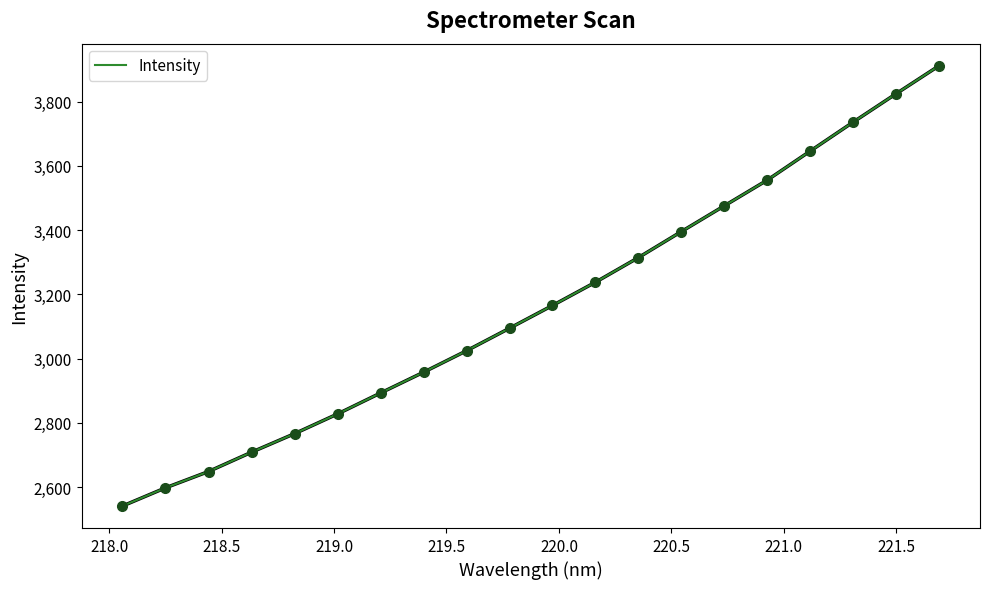

What is the smallest value displayed?

2541.2